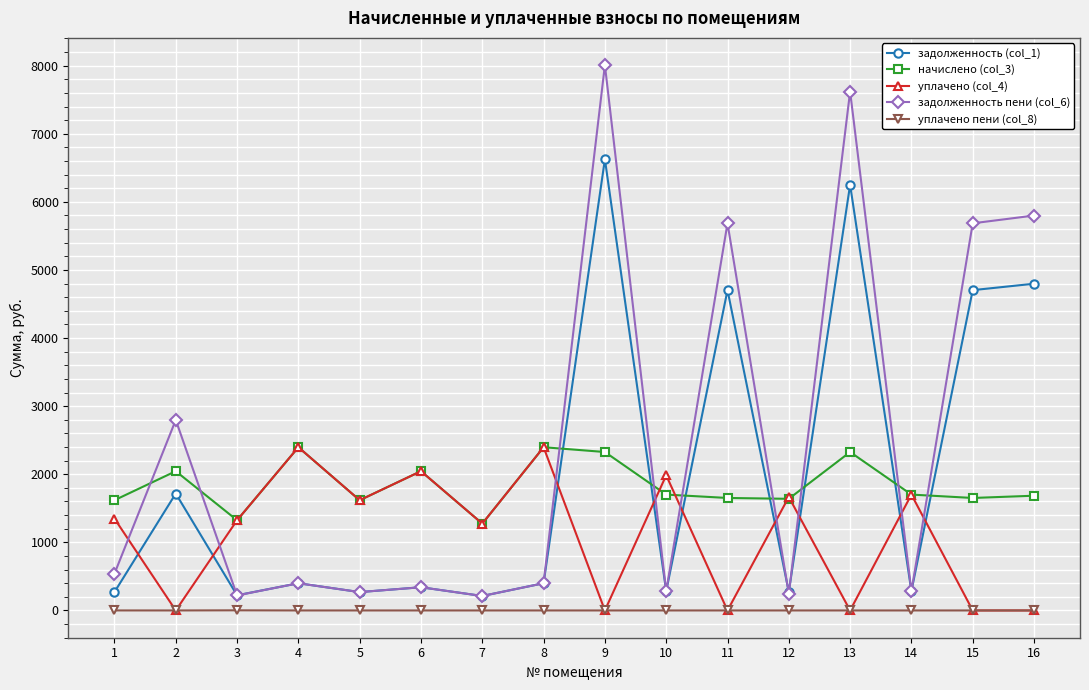

True or false: начислено (col_3) has more than 2 interior local peaks.

True